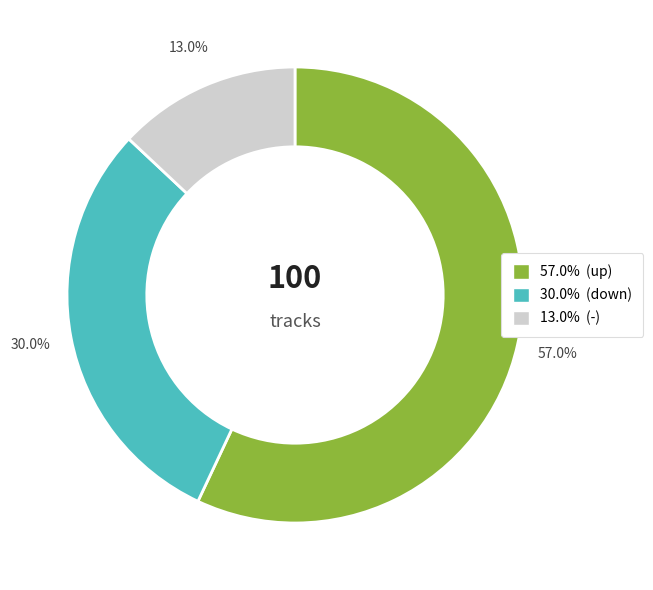

Does any single category account for the majority?

Yes